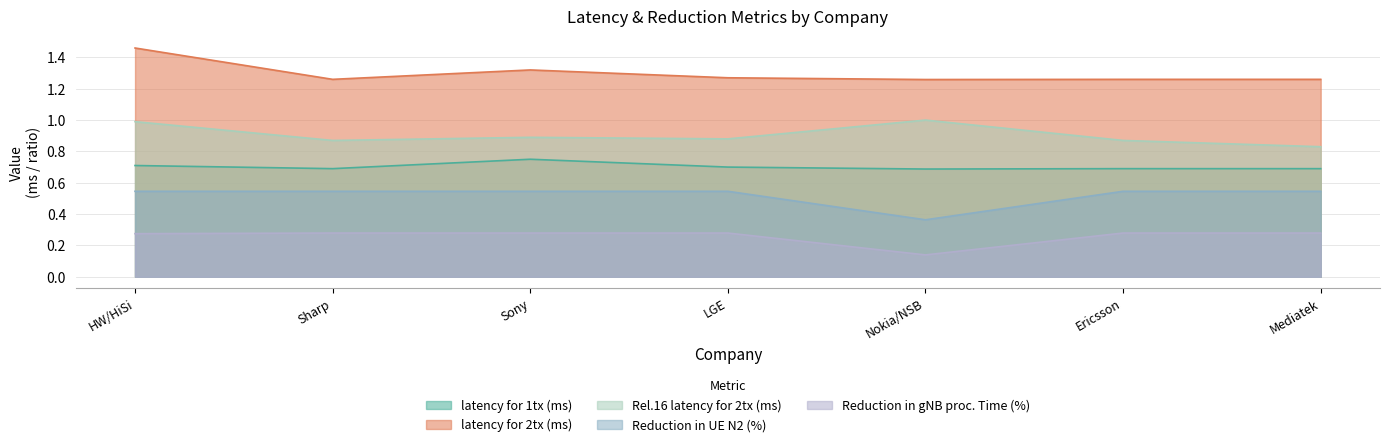

Does the chart display data point markers on the line(s)?

No